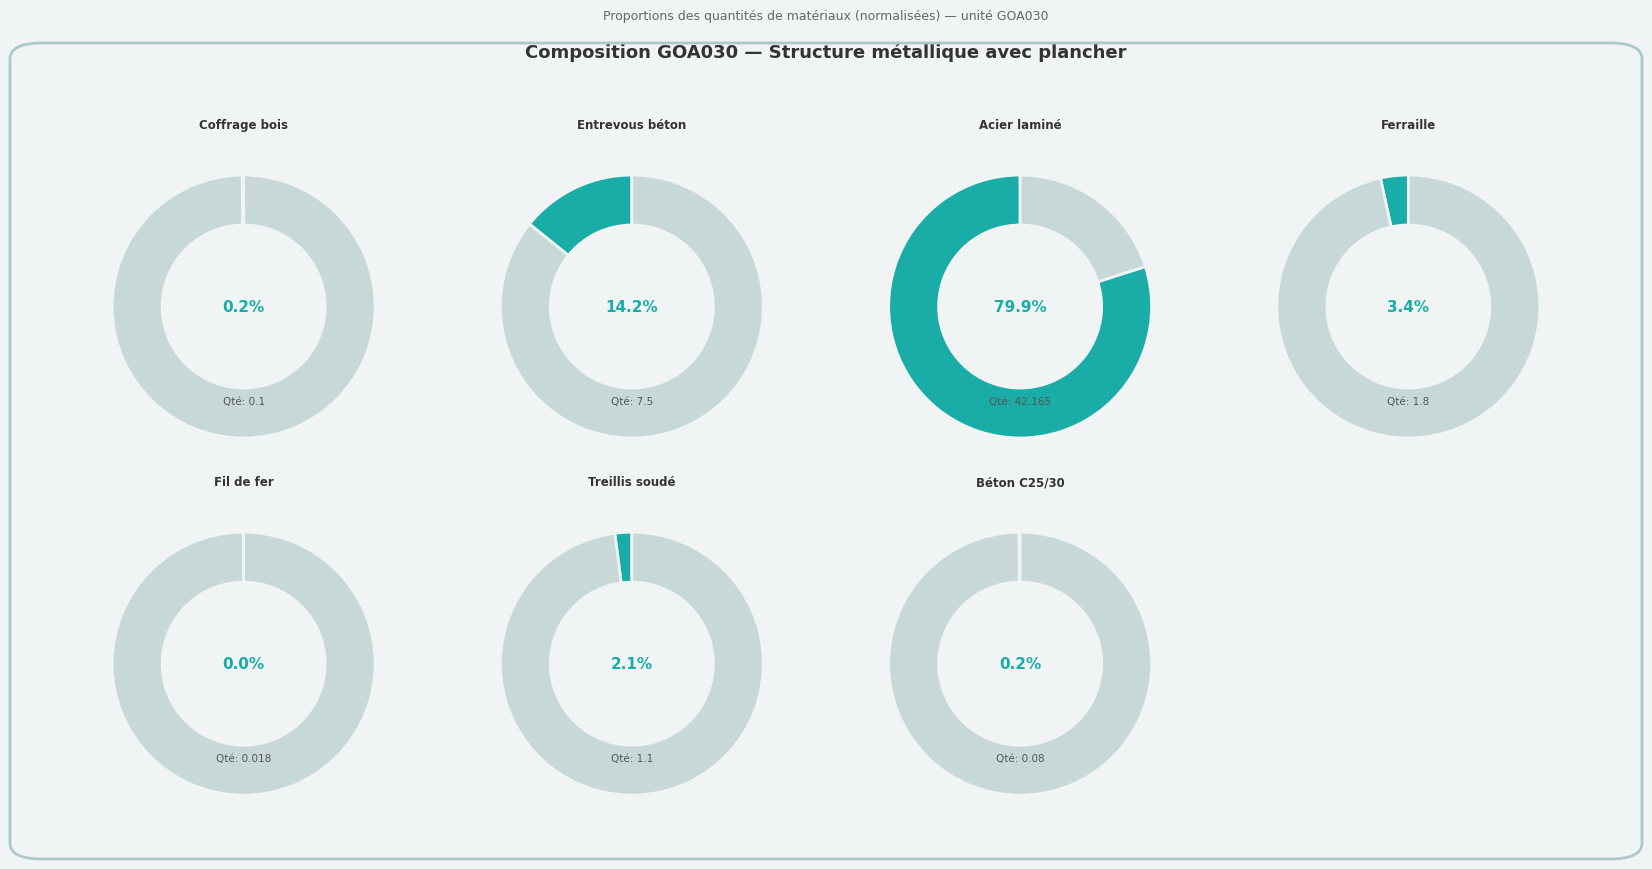

What percentage is the Entrevous béton slice, to the nearest percent?

14%